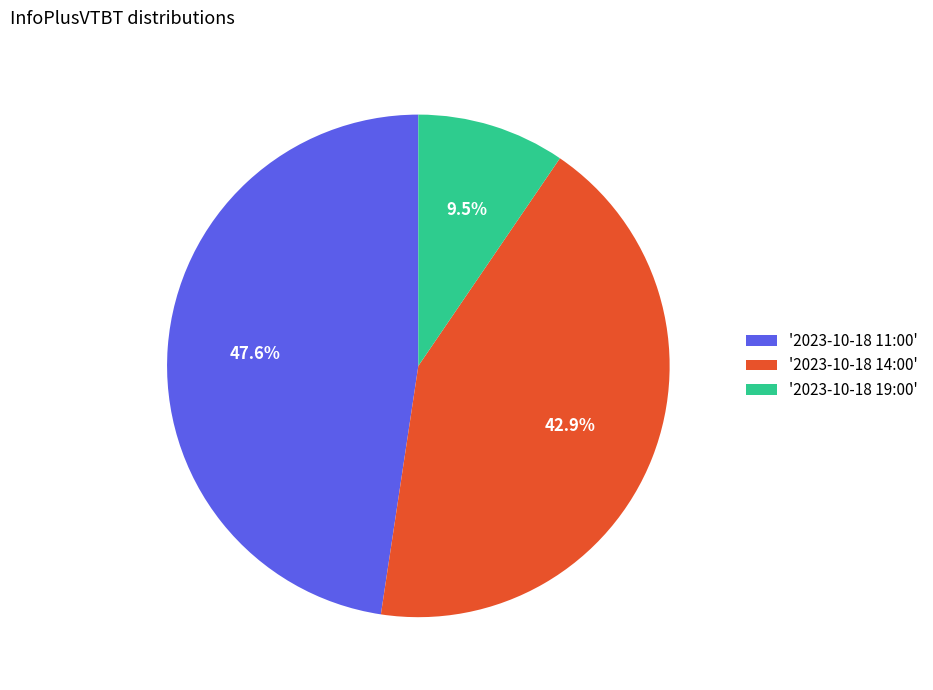

How many segments does this pie chart have?

3